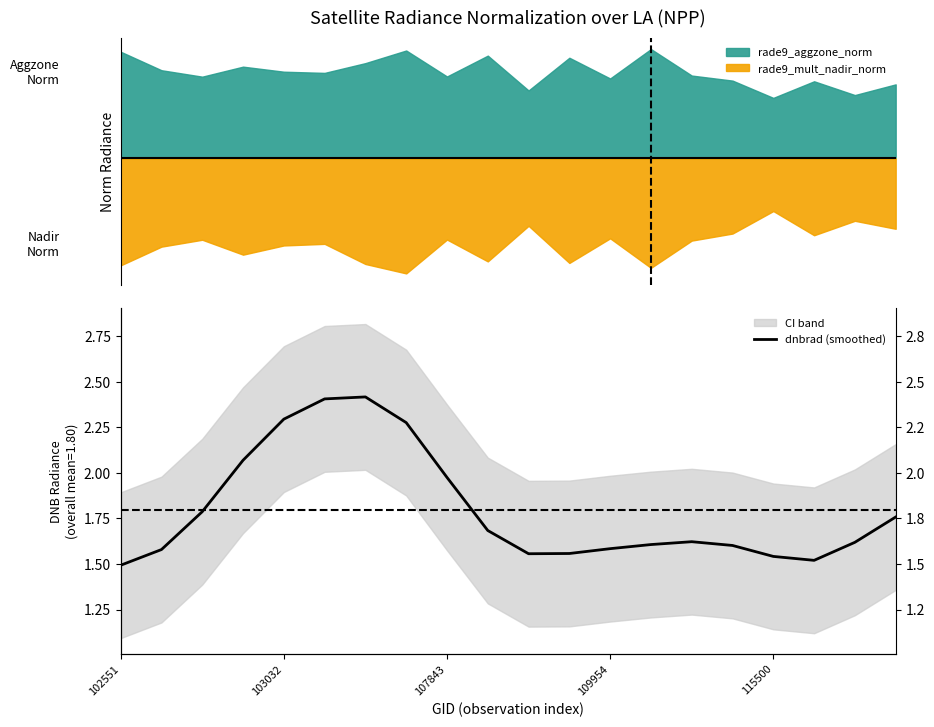

Which label corresponds to the smallest value in the chart?

102551